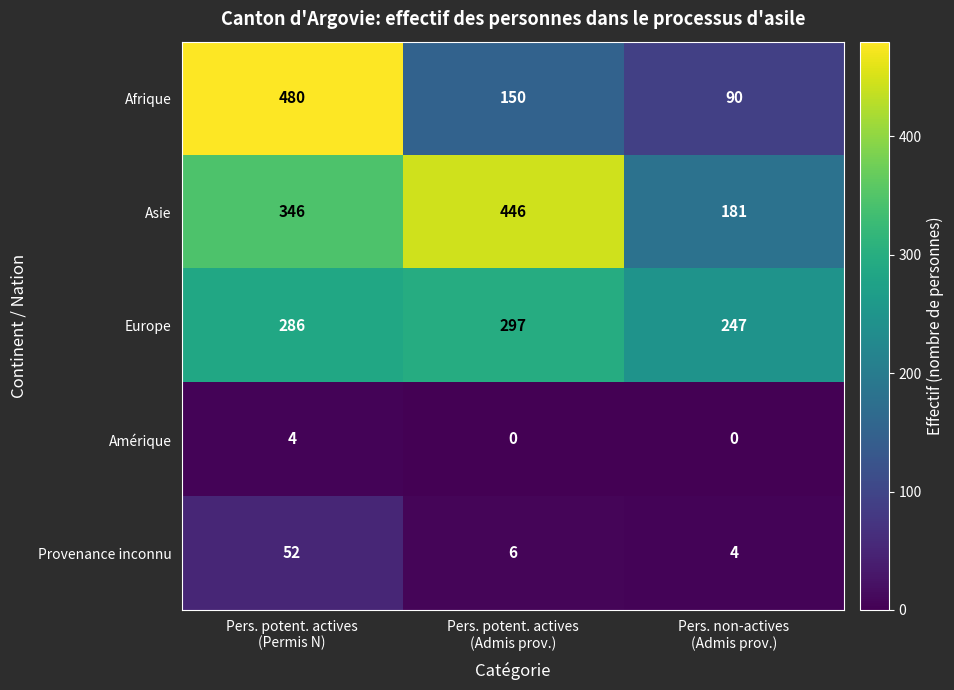

At how many categories does at least one series exceed 292?

2